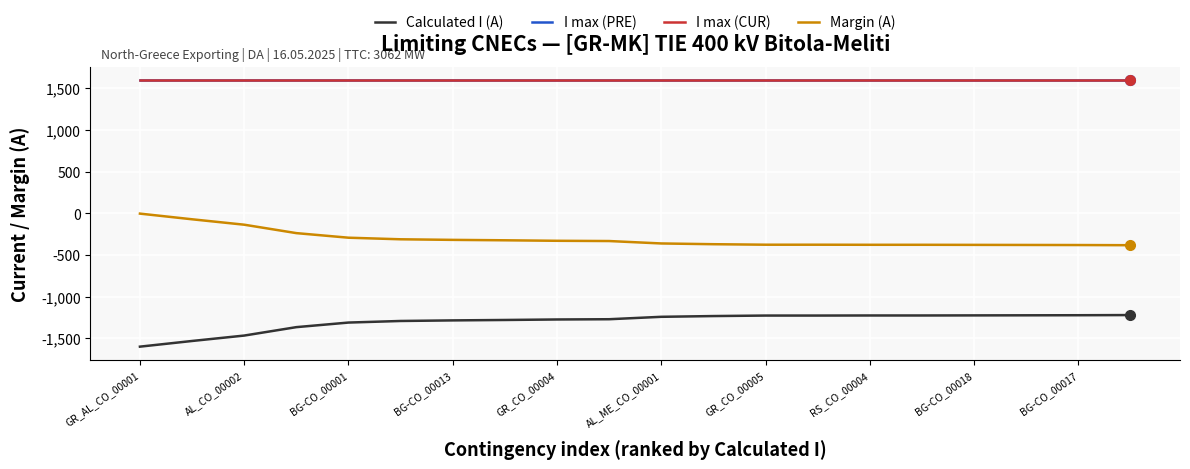

Does the chart have visible grid lines?

Yes